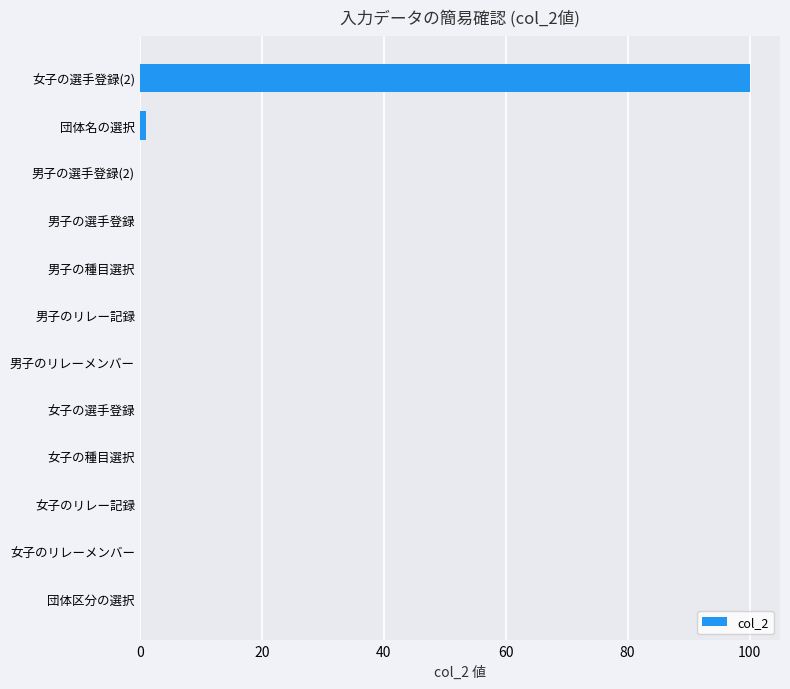

Does the chart contain stacked bars?

No